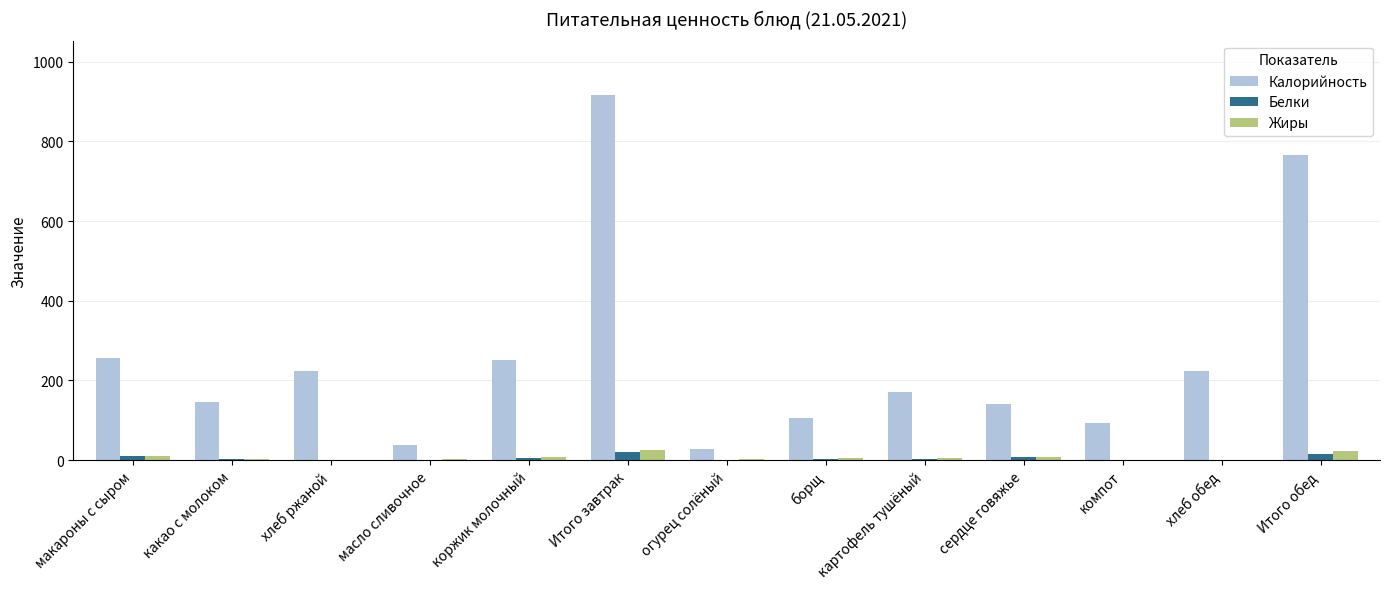

True or false: Калорийность has a value of 170.8 at картофель тушёный.

True